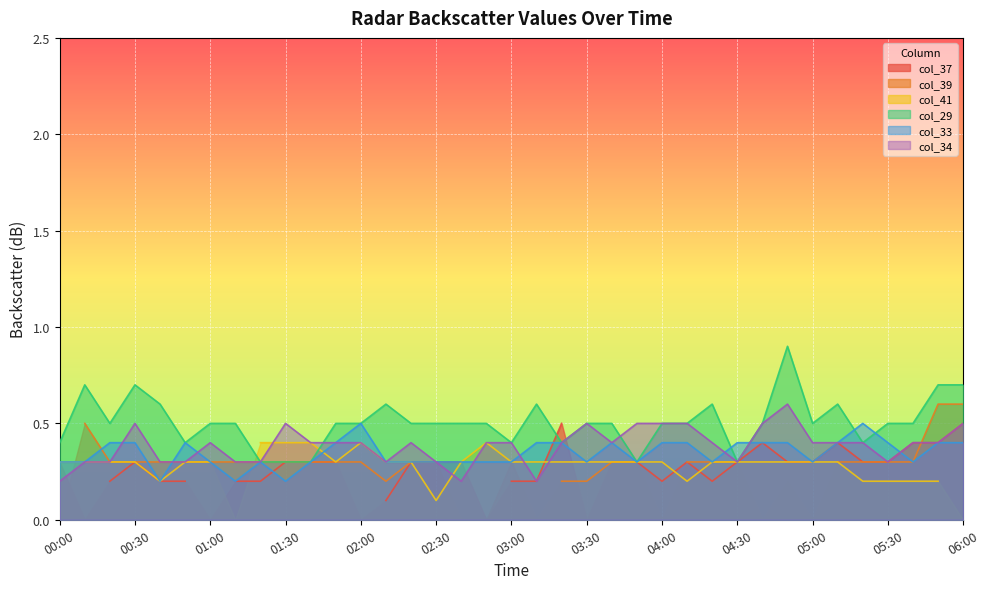

The col_33 series shows 0.1 at 02:00. True or false?

False